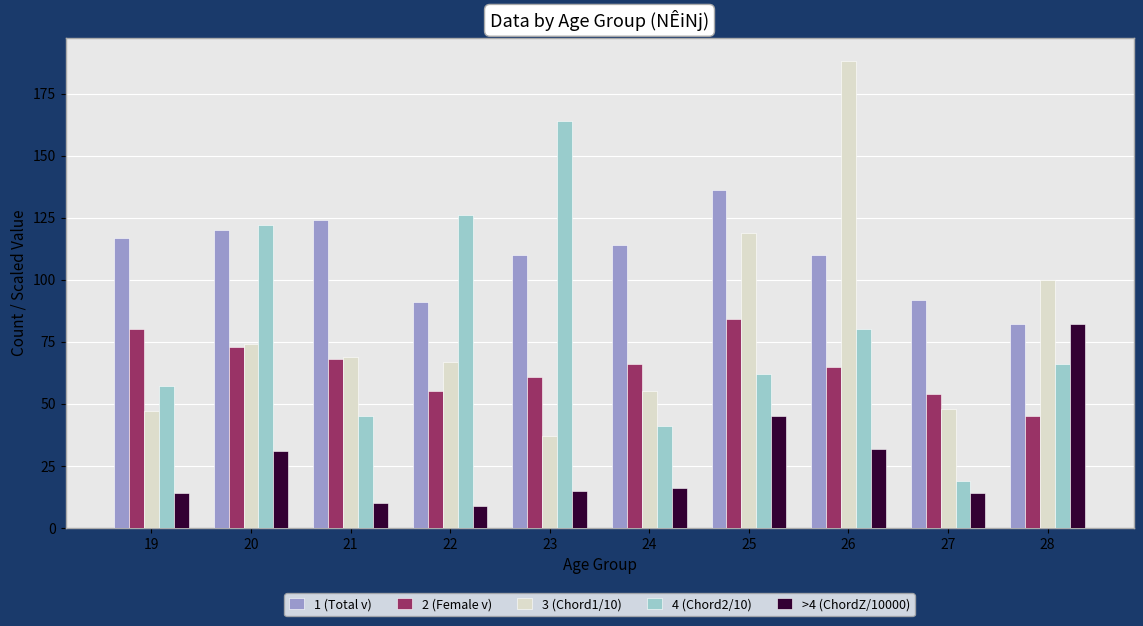

How many series are shown in this chart?

5